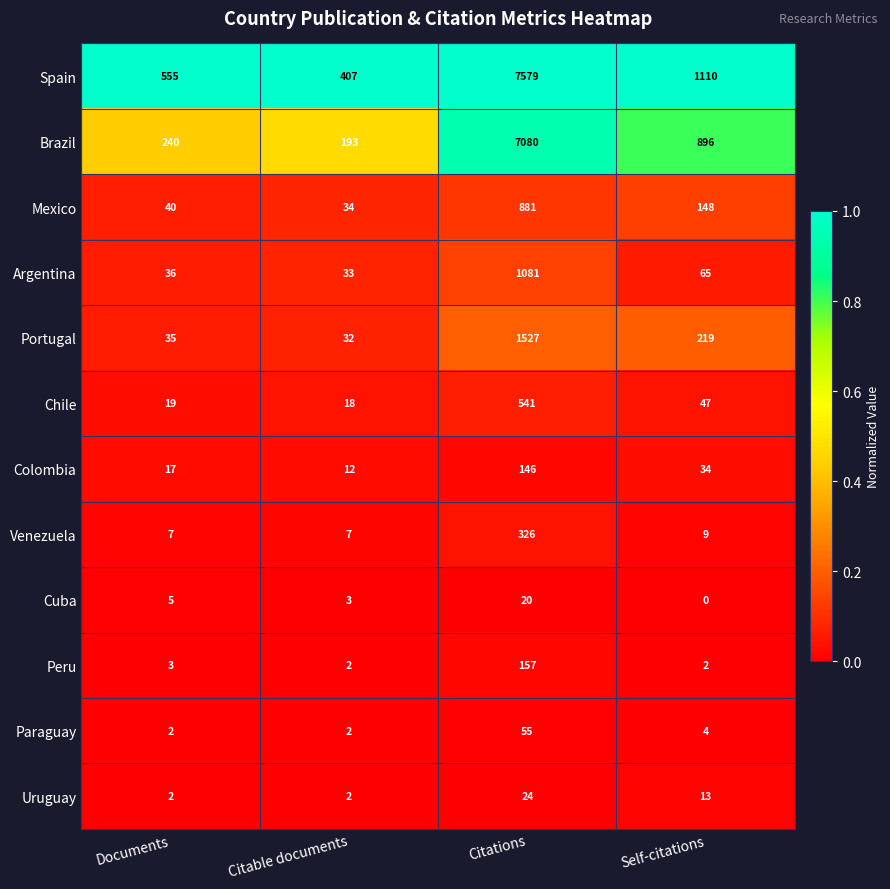

Which category has the highest value in the Chile series?

Citations